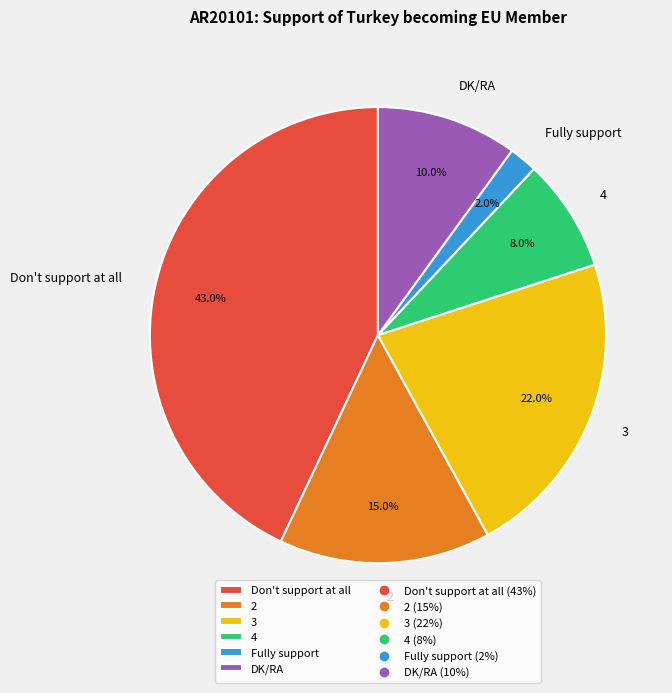

How many segments does this pie chart have?

6